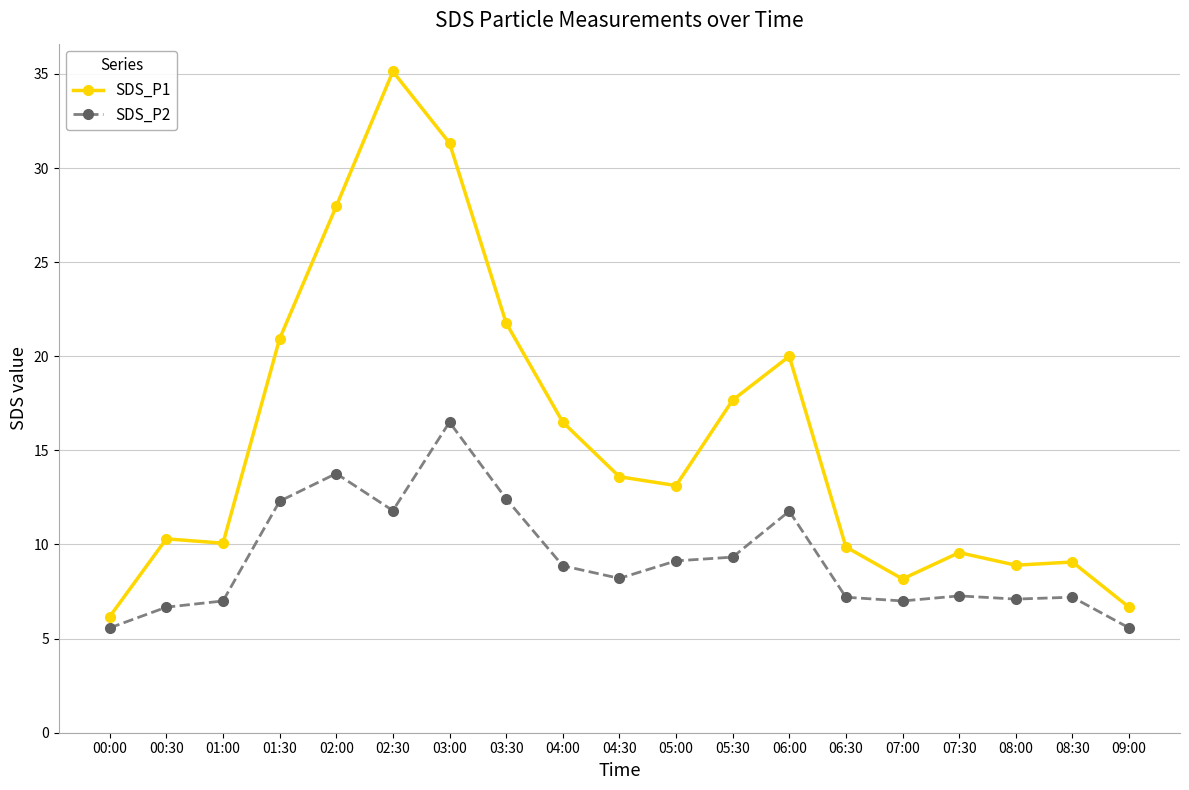

What is the total value across all series at 00:30?

17.0